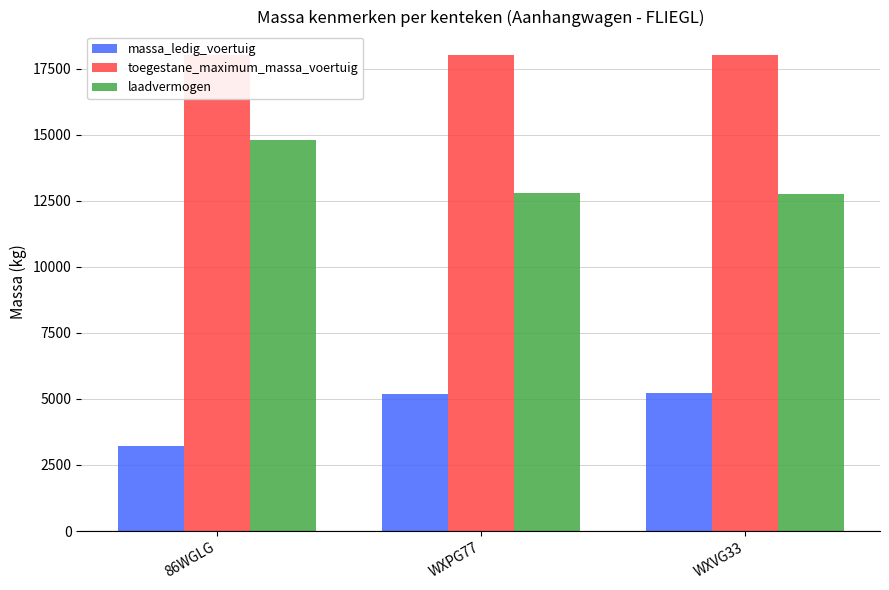

List the labels in order of toegestane_maximum_massa_voertuig value, largest first.

86WGLG, WXPG77, WXVG33